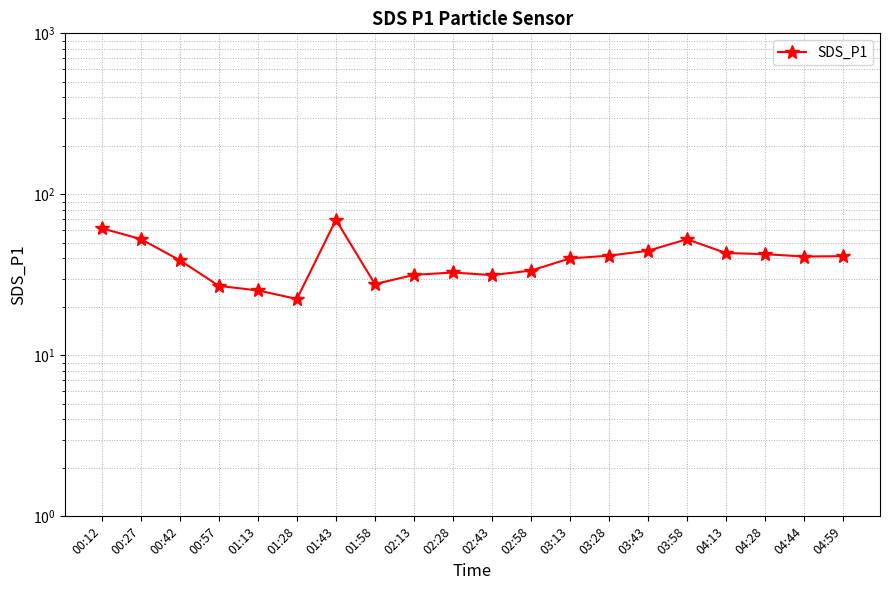

Reading right to left, extract all data points from this chart.

04:59=41.3	04:44=41.1	04:28=42.5	04:13=43.2	03:58=52.6	03:43=44.6	03:28=41.6	03:13=40.0	02:58=33.6	02:43=31.5	02:28=32.7	02:13=31.6	01:58=27.7	01:43=69.5	01:28=22.4	01:13=25.3	00:57=27.0	00:42=38.9	00:27=52.7	00:12=61.5